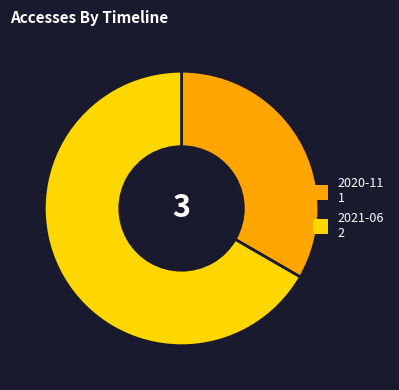

Is there any slice that represents more than half of the pie?

Yes